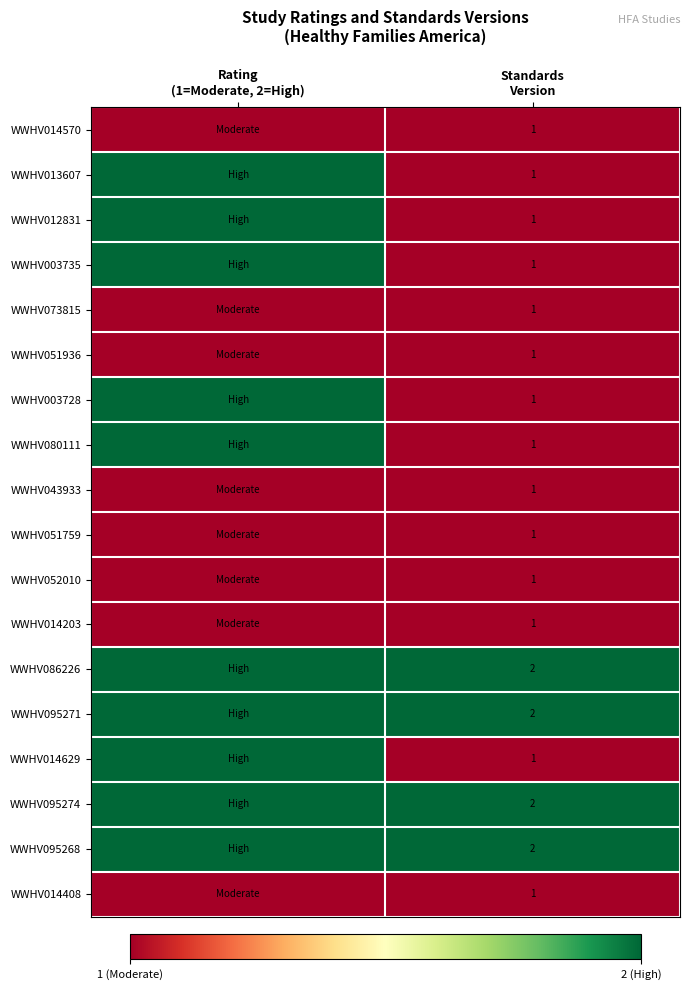

At which label does WWHV086226 reach its peak?

Rating (1=Moderate, 2=High)